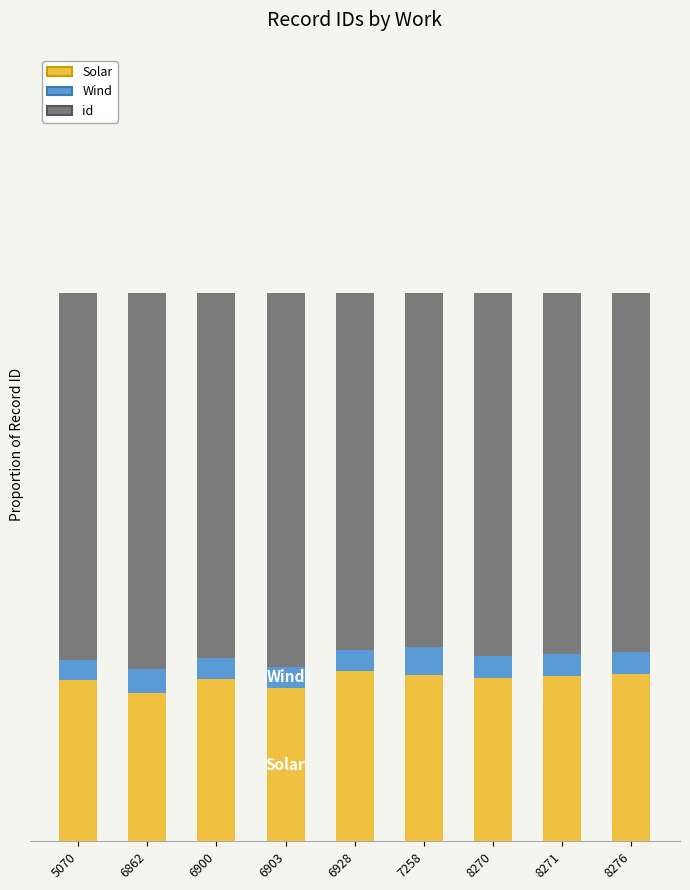

Where is id nearest to the value 0?

7258